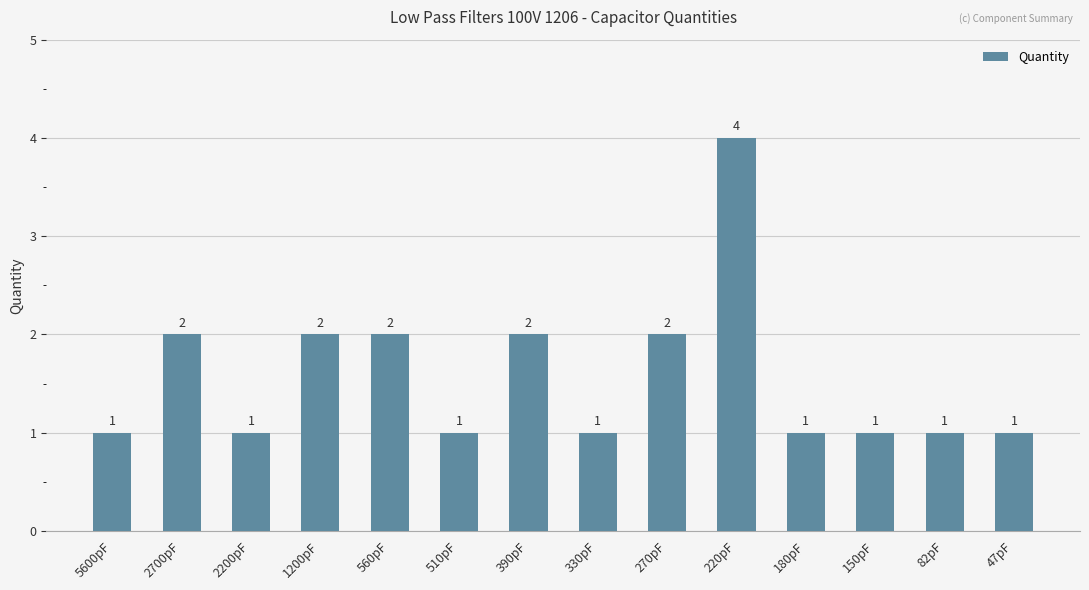

How many bars are there in total?

14